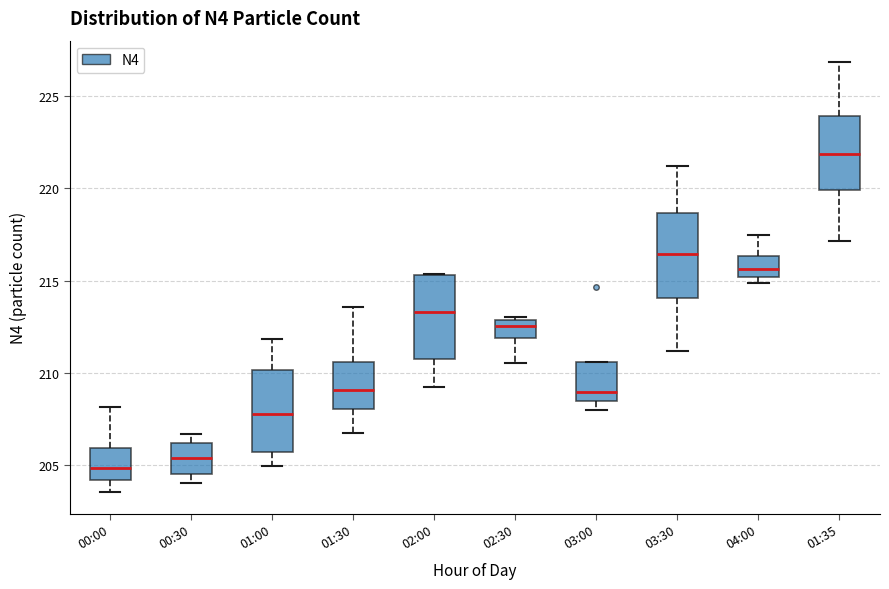

Where is the lower edge of the box for 02:30 on the y-axis? The values are not printed on the chart, so give them approximately, as read against the axis.

212.0